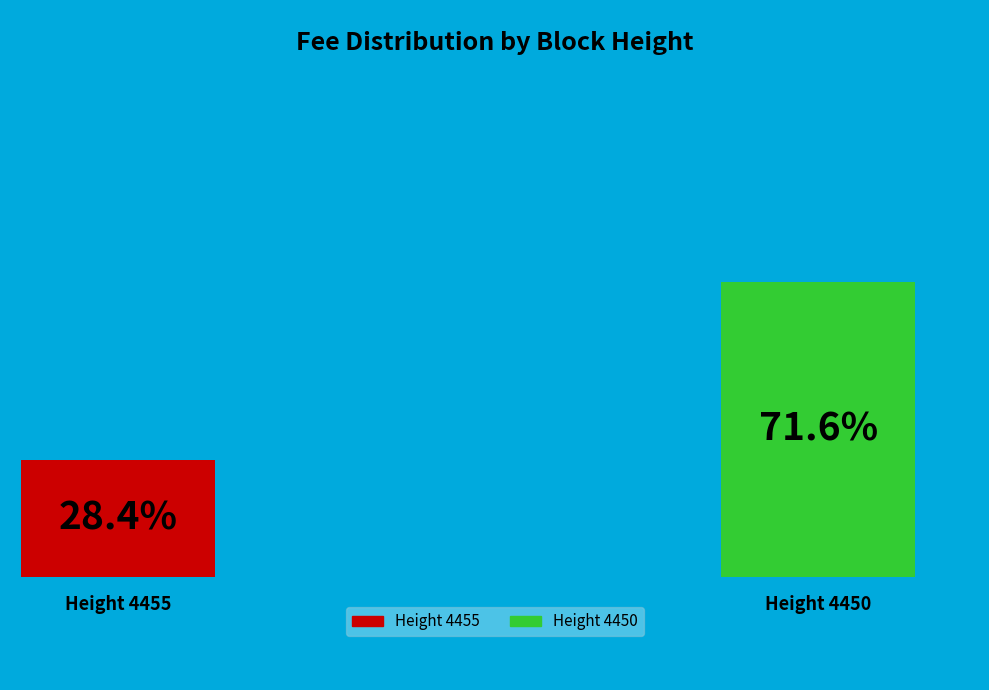

To the nearest percent, what is the average slice percentage?

50%